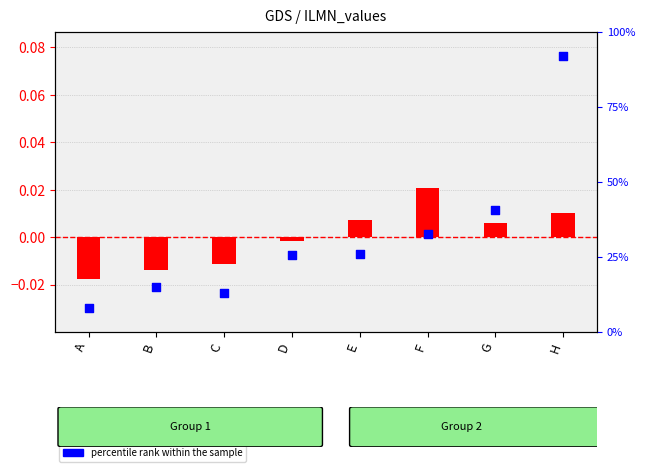

At which category is the sum across all series the highest?

H